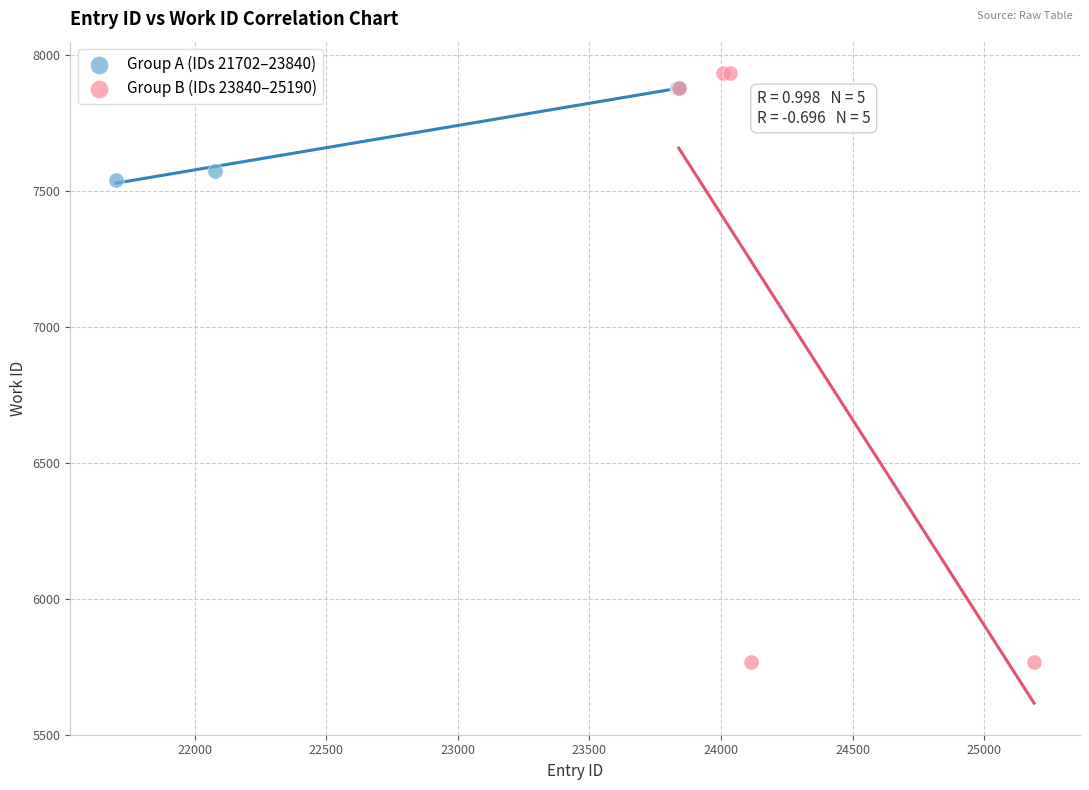

Which series contains the lowest Y value?

Group B (IDs 23840–25190)